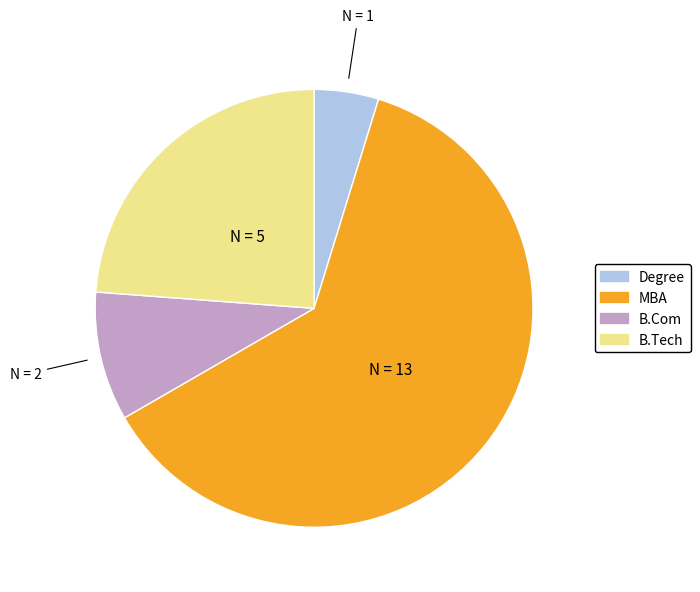

Which slice represents more than half of the pie?

MBA